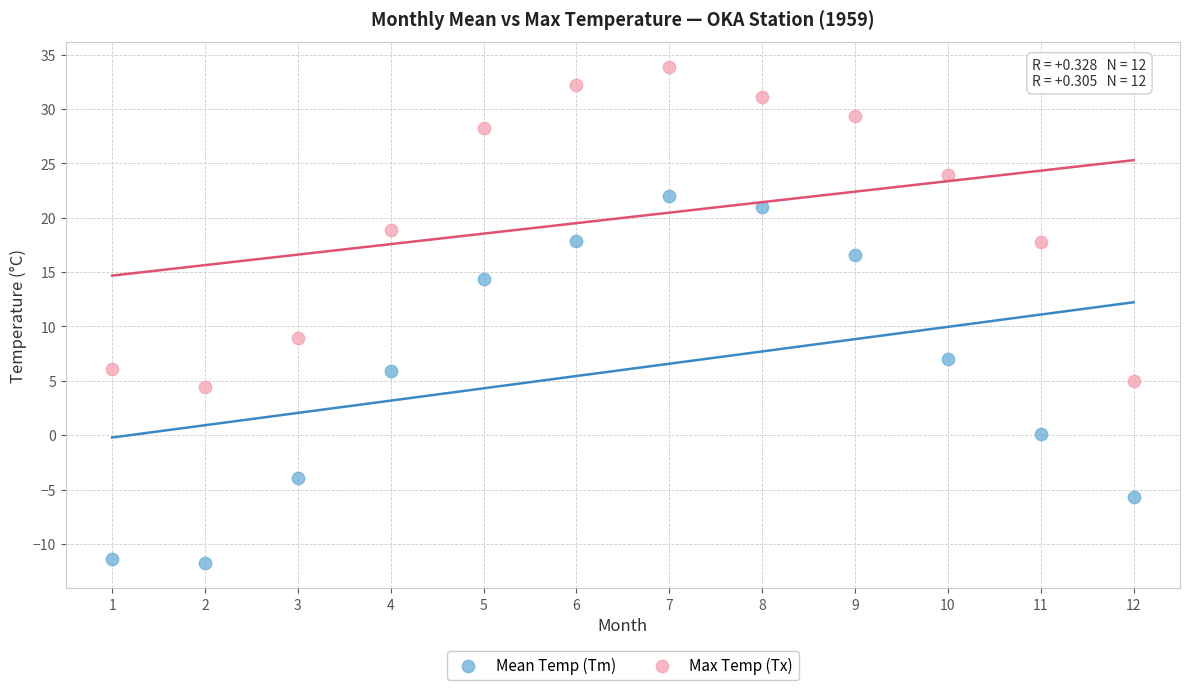

What is the X range (max minus min) for the scatter plot?

11.0